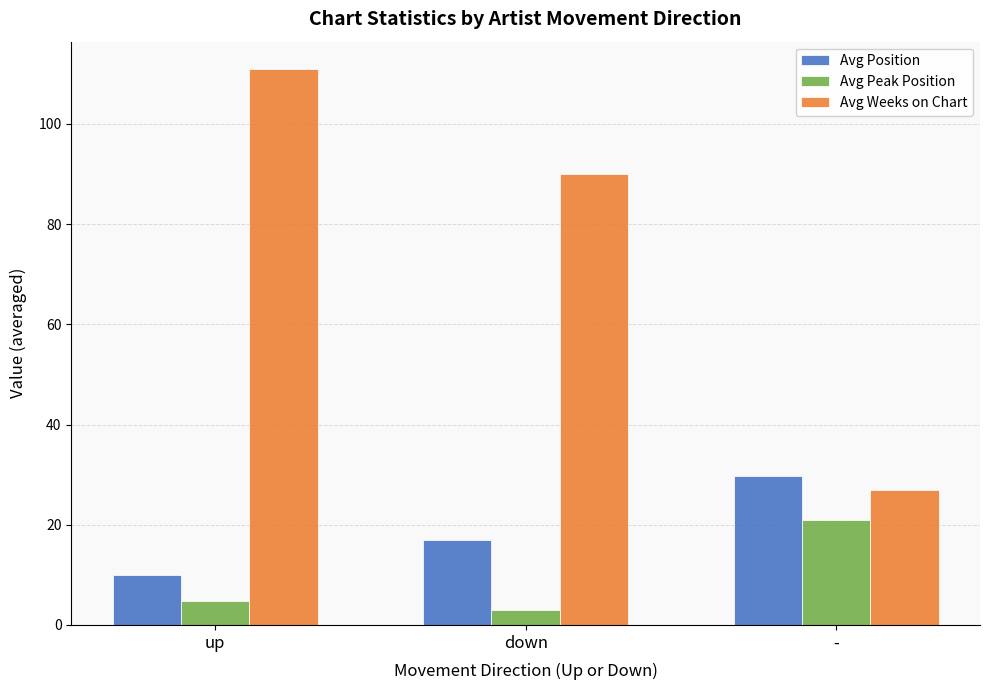

What is the difference between the second highest and minimum values in the Avg Position series?

7.1